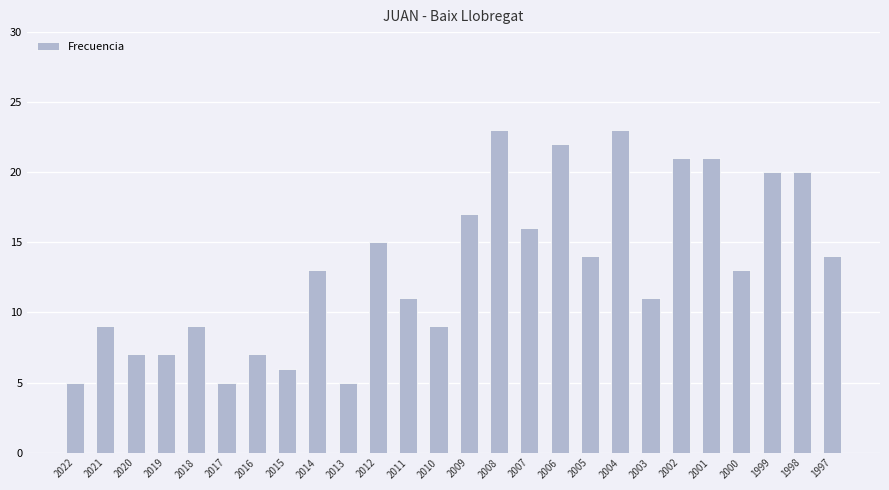

What is the greatest value displayed?

23